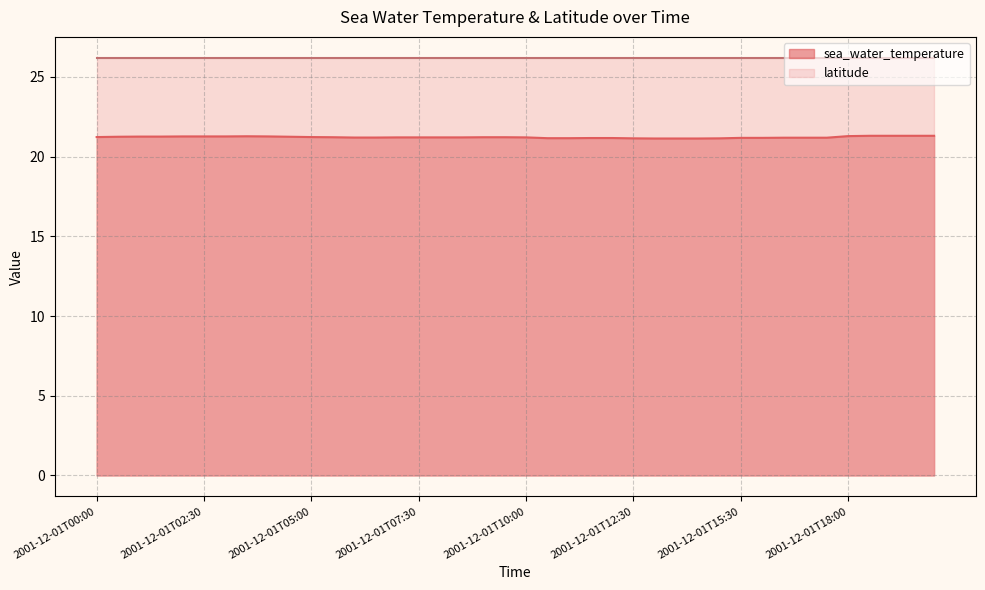

What is the sum of the values at 2001-12-01T05:00 and 2001-12-01T04:30?

42.5